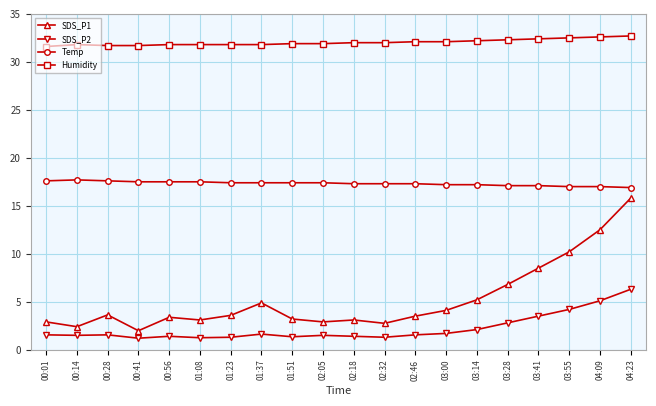

What is the minimum value shown in the chart?

1.2